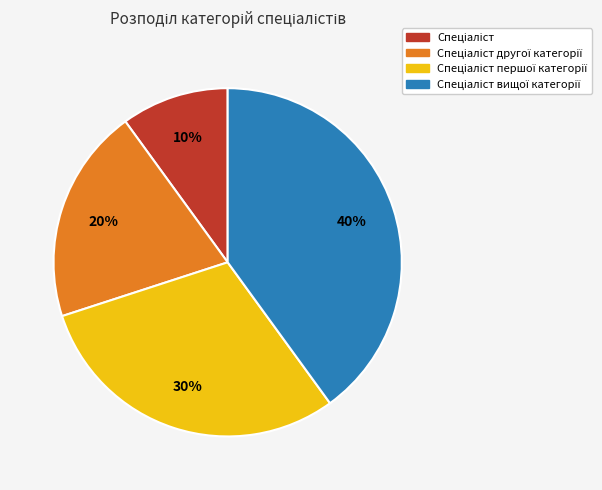

Does any single category account for the majority?

No